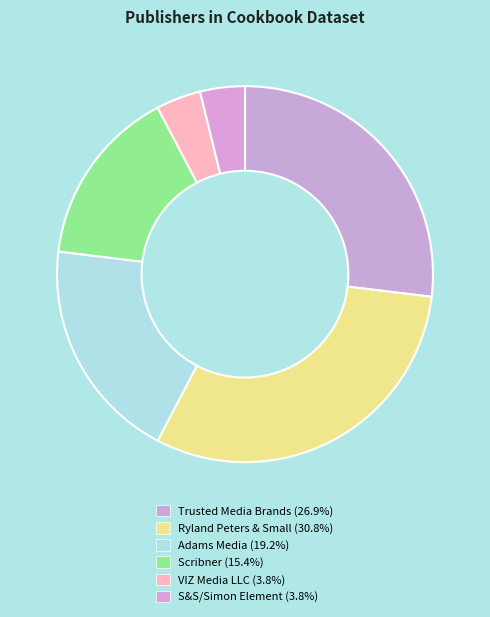

To the nearest percent, what percentage of the pie is Adams Media?

19%